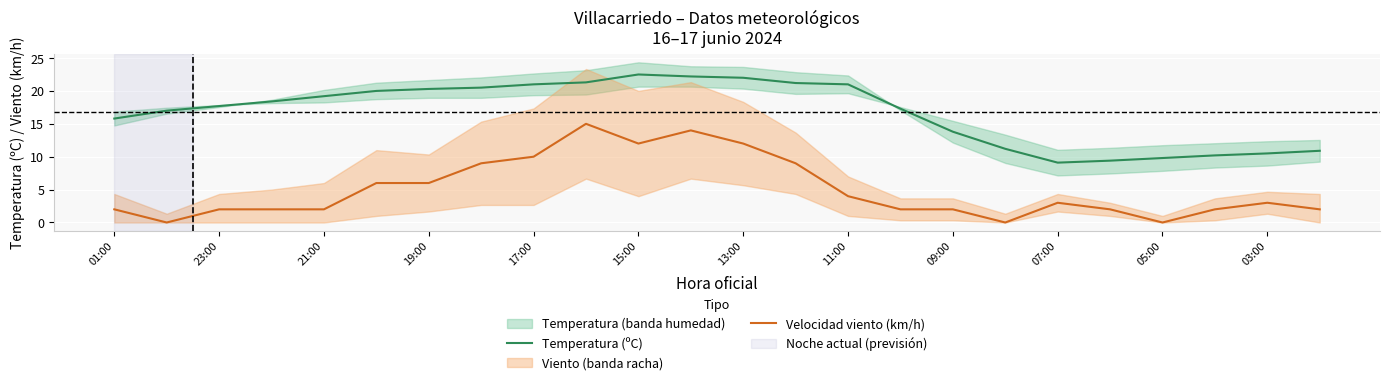

What is the minimum value for Temperatura (ºC)?

9.1